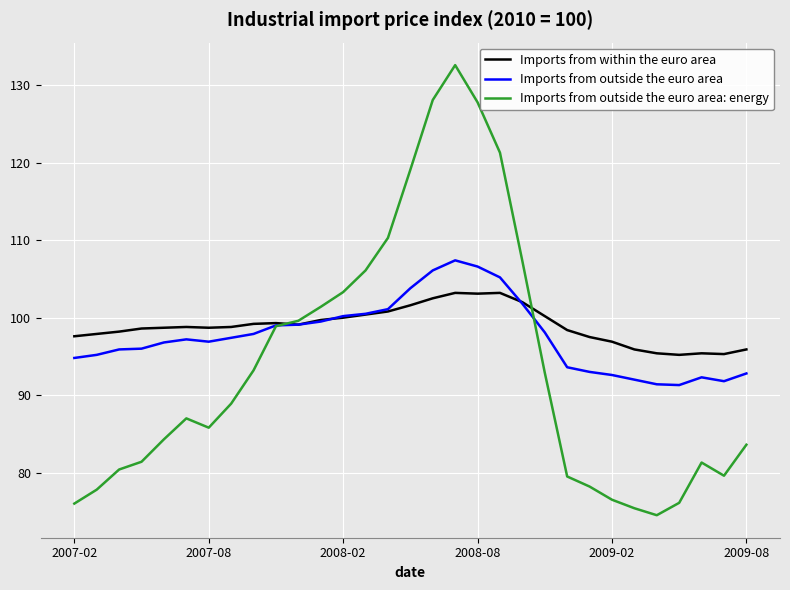

What is the maximum value shown in the chart?

132.6